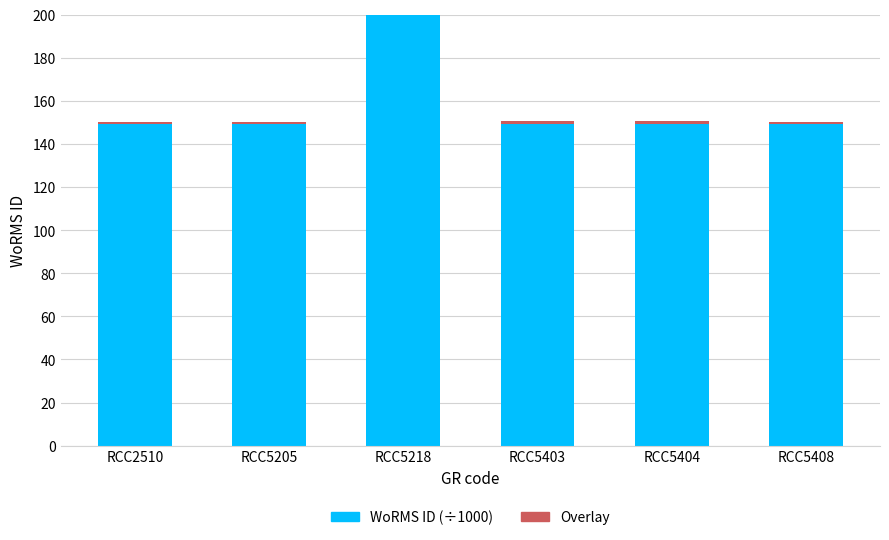

Which series has the widest spread of values?

WoRMS ID (÷1000)